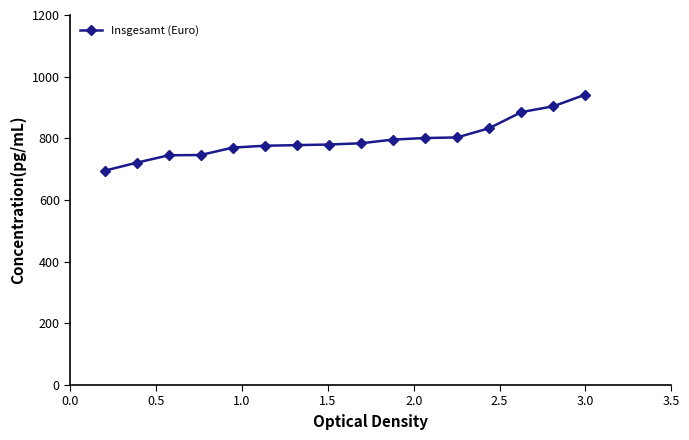

What is the greatest value displayed?

942